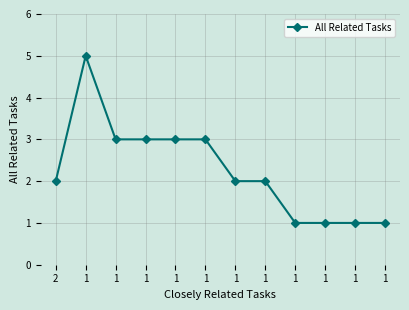

List the labels in order of value, largest first.

1, 1, 1, 1, 1, 2, 1, 1, 1, 1, 1, 1